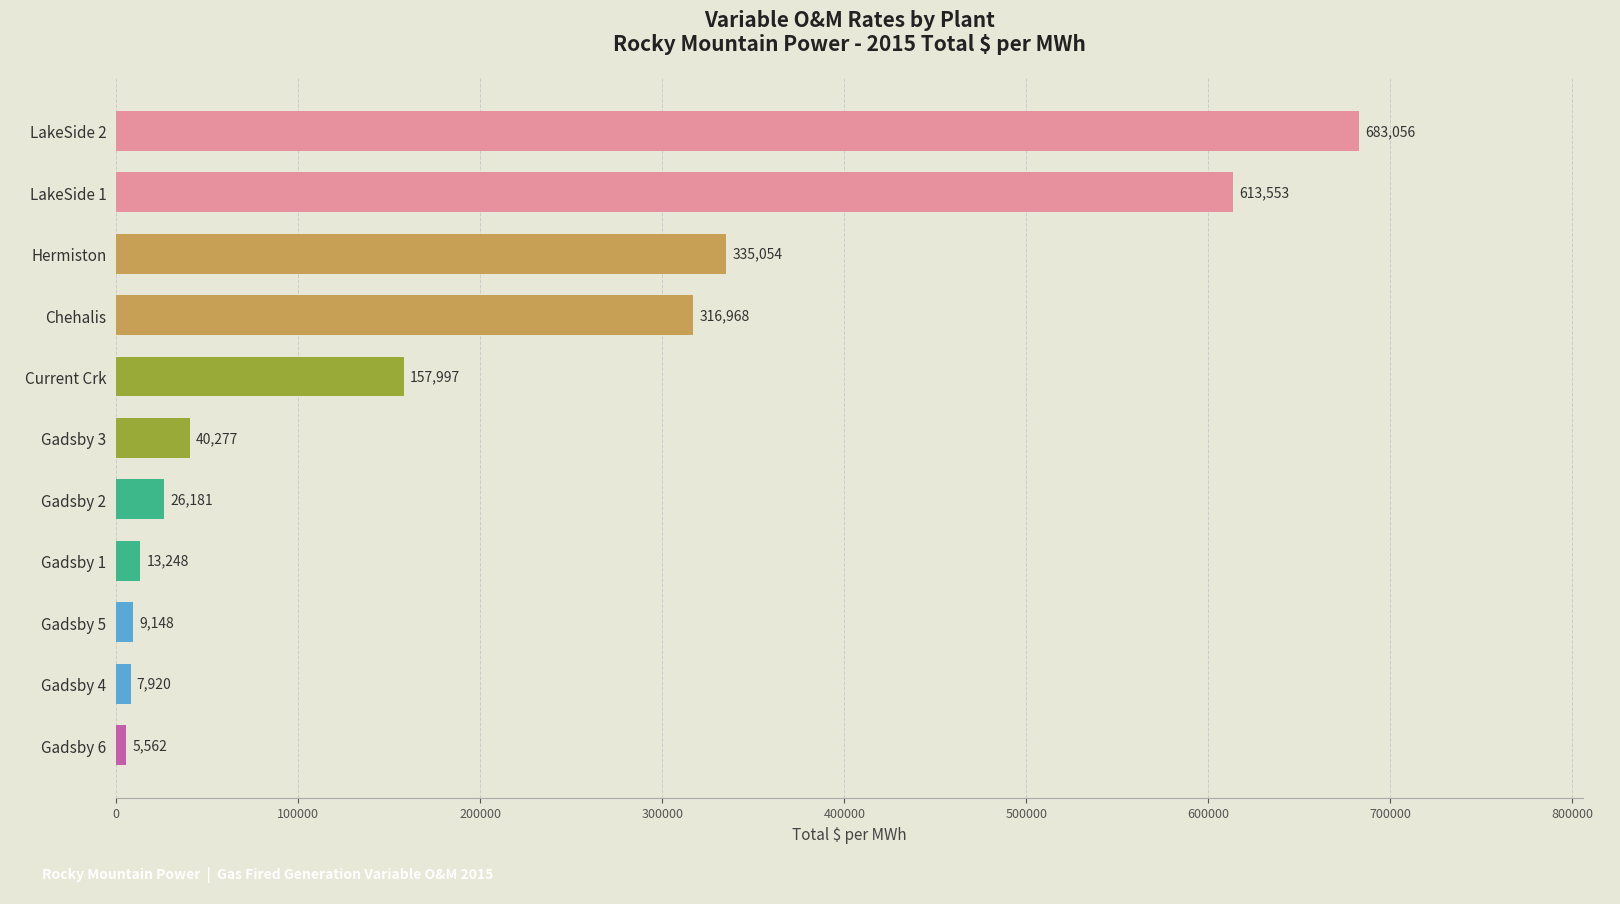

How many bars are there in total?

11